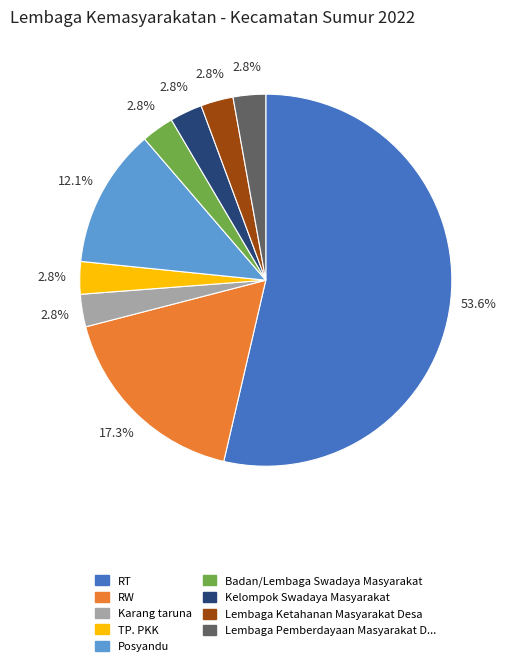

Is there a majority slice in this chart?

Yes